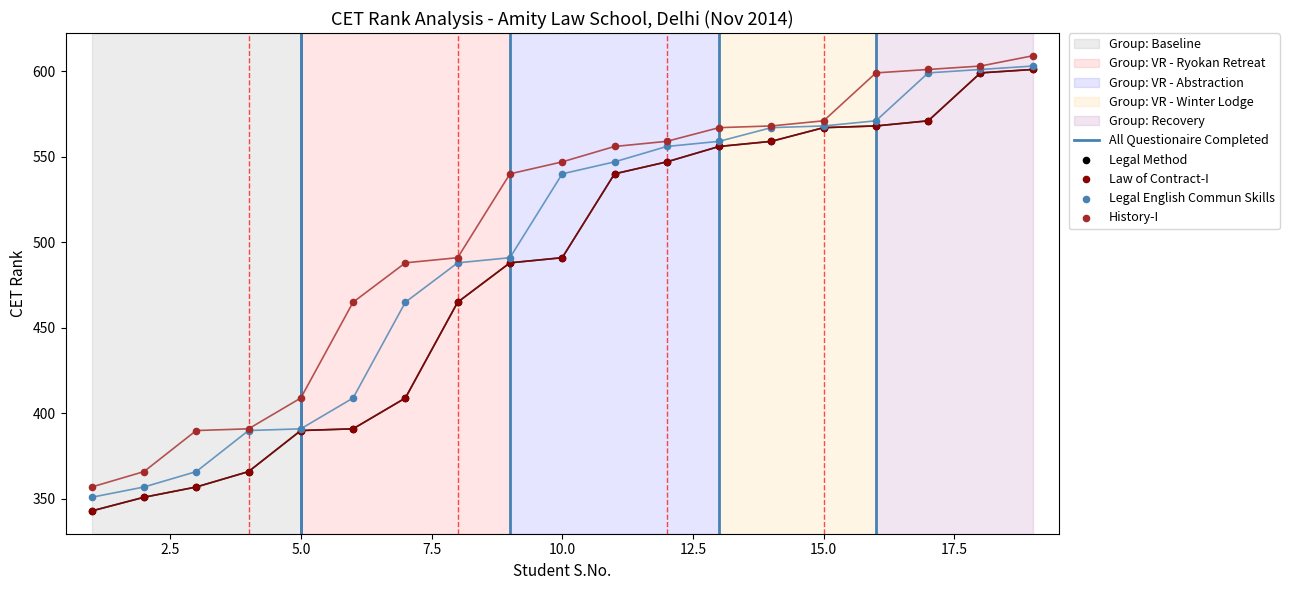

What are all the series names shown in the legend?

Legal Method, Law of Contract-I, Legal English Commun Skills, History-I